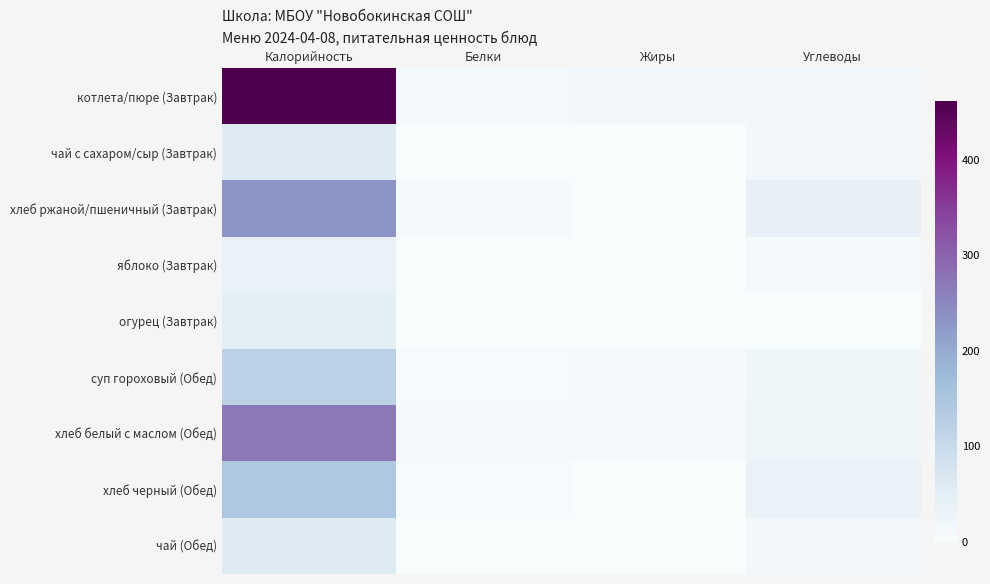

Reading left to right, list all the values displayed in this chart.

котлета/пюре (Завтрак): Калорийность=462	Белки=11	Жиры=16	Углеводы=16
чай с сахаром/сыр (Завтрак): Калорийность=60	Белки=0	Жиры=0	Углеводы=15
хлеб ржаной/пшеничный (Завтрак): Калорийность=232	Белки=7	Жиры=1	Углеводы=41
яблоко (Завтрак): Калорийность=37	Белки=0	Жиры=0	Углеводы=9
огурец (Завтрак): Калорийность=47	Белки=0	Жиры=0	Углеводы=1
суп гороховый (Обед): Калорийность=120	Белки=5	Жиры=6	Углеводы=19
хлеб белый с маслом (Обед): Калорийность=271	Белки=9	Жиры=8	Углеводы=23
хлеб черный (Обед): Калорийность=143	Белки=4	Жиры=1	Углеводы=34
чай (Обед): Калорийность=60	Белки=0	Жиры=0	Углеводы=15